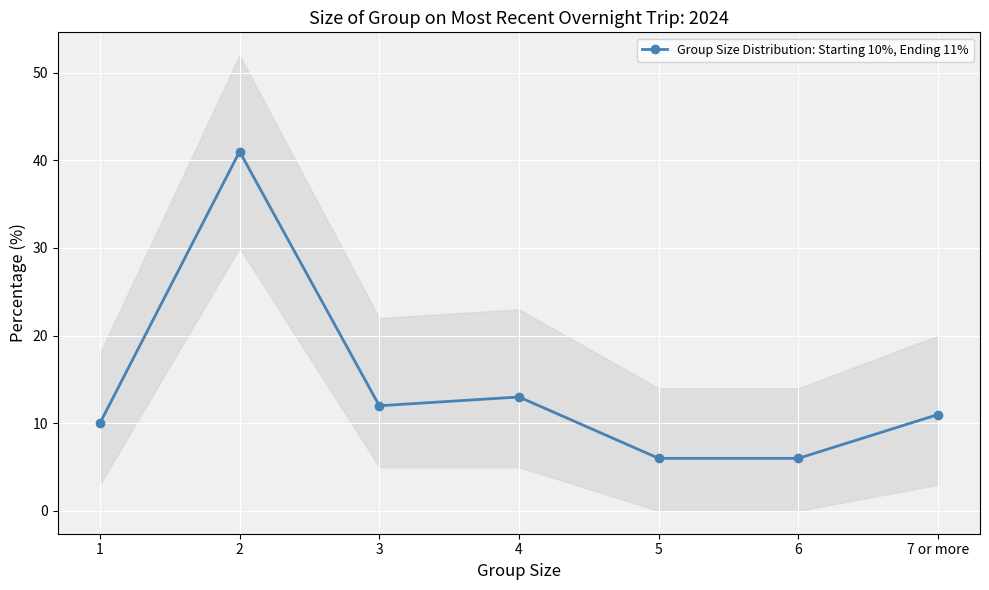

Which category has the lowest value across all series?

5